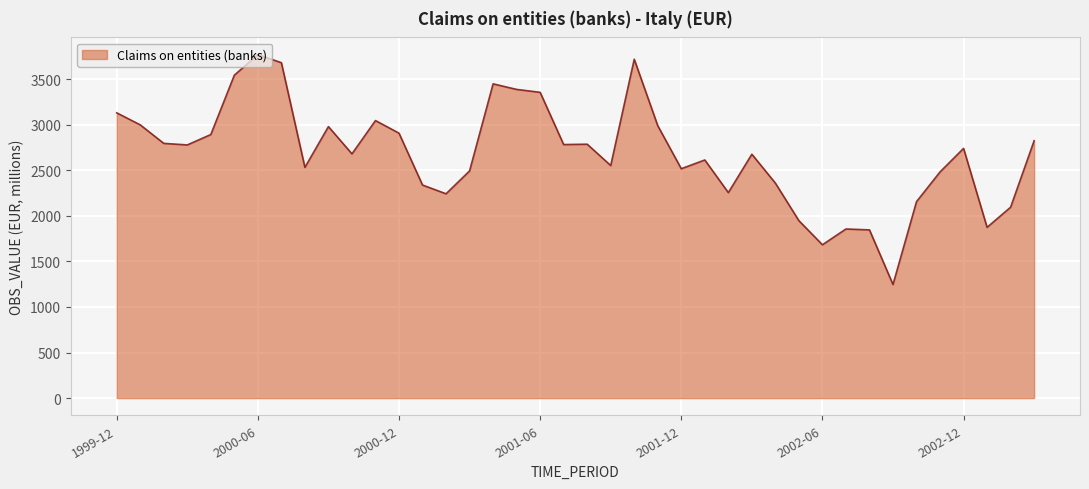

What is the difference between the maximum and minimum values?

2522